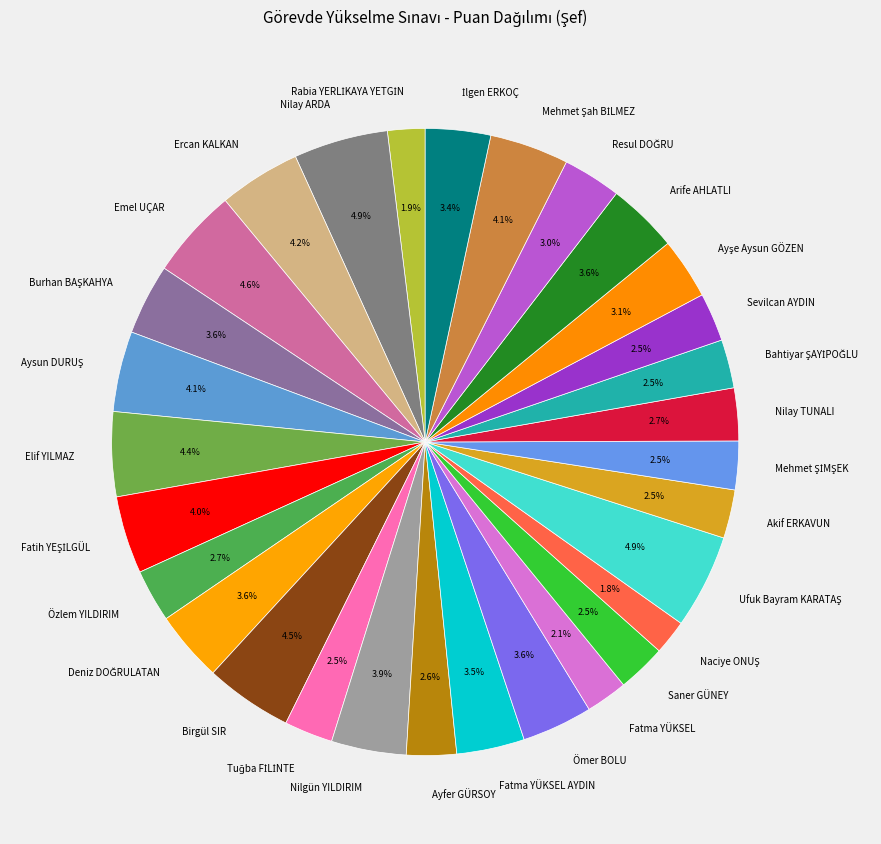

Does any single category account for the majority?

No